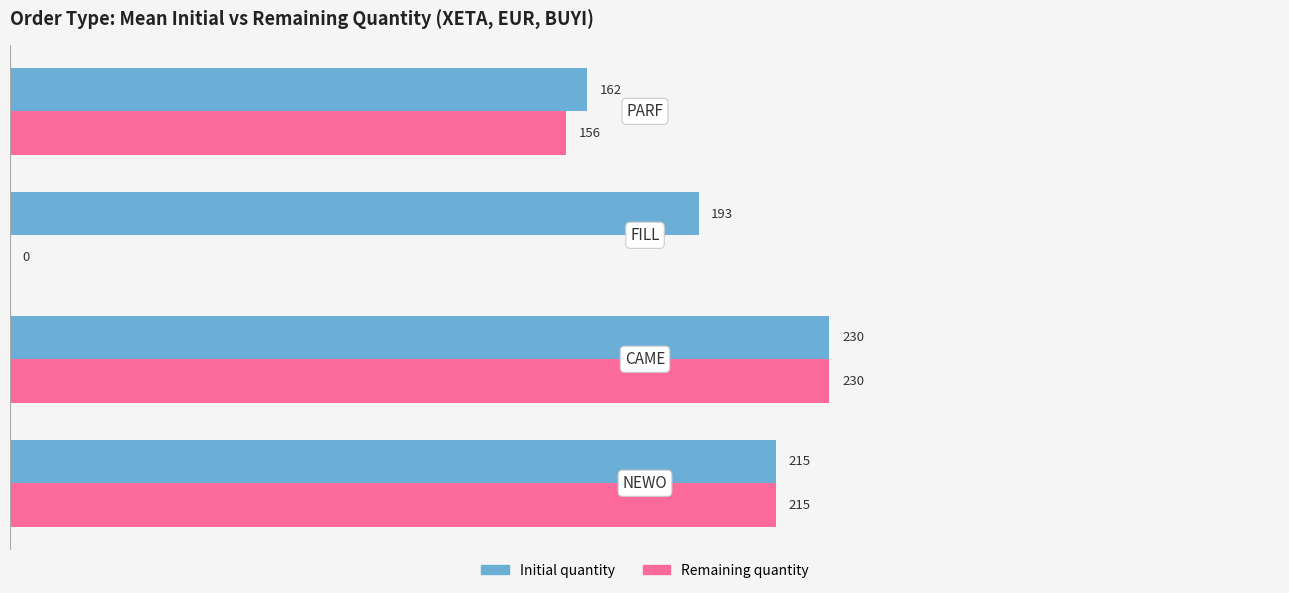

What is the maximum value shown in the chart?

230.0